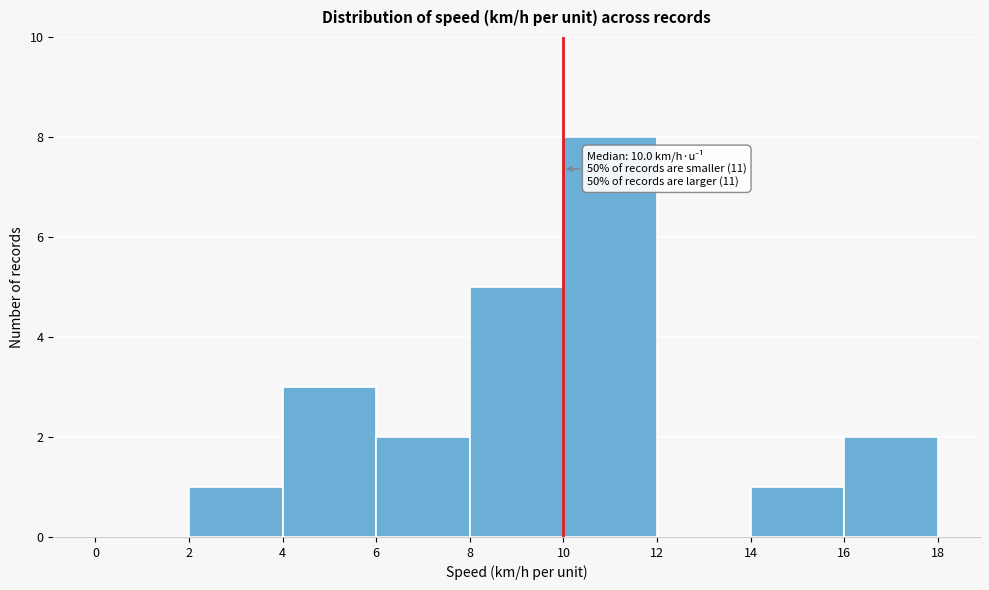

Which range on the x-axis has the tallest bar?

10 to 12